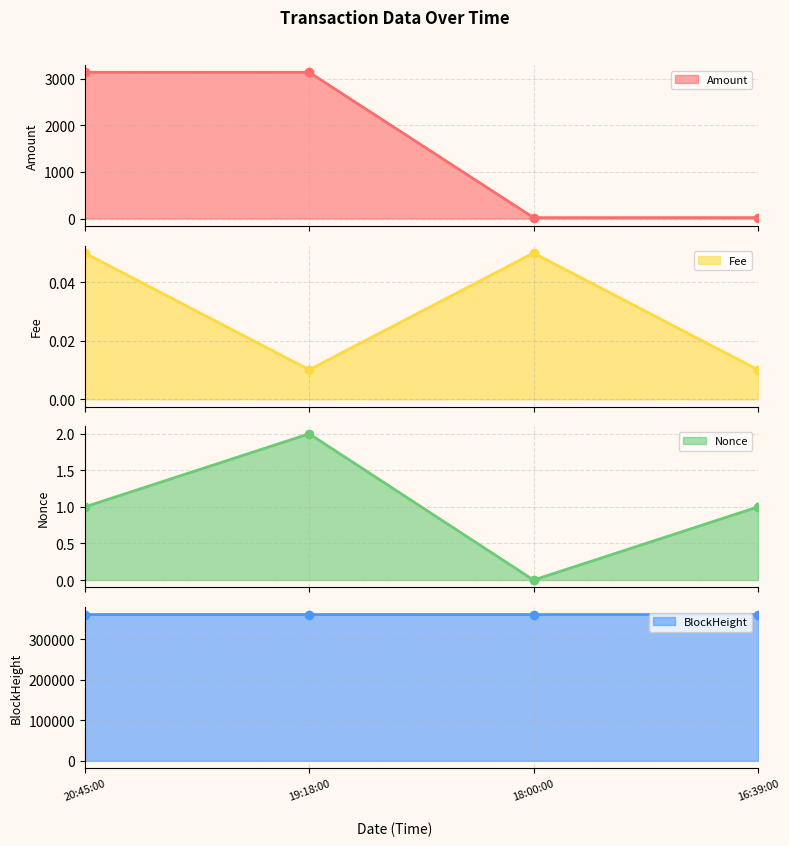

What is the minimum value for Amount?

18.9